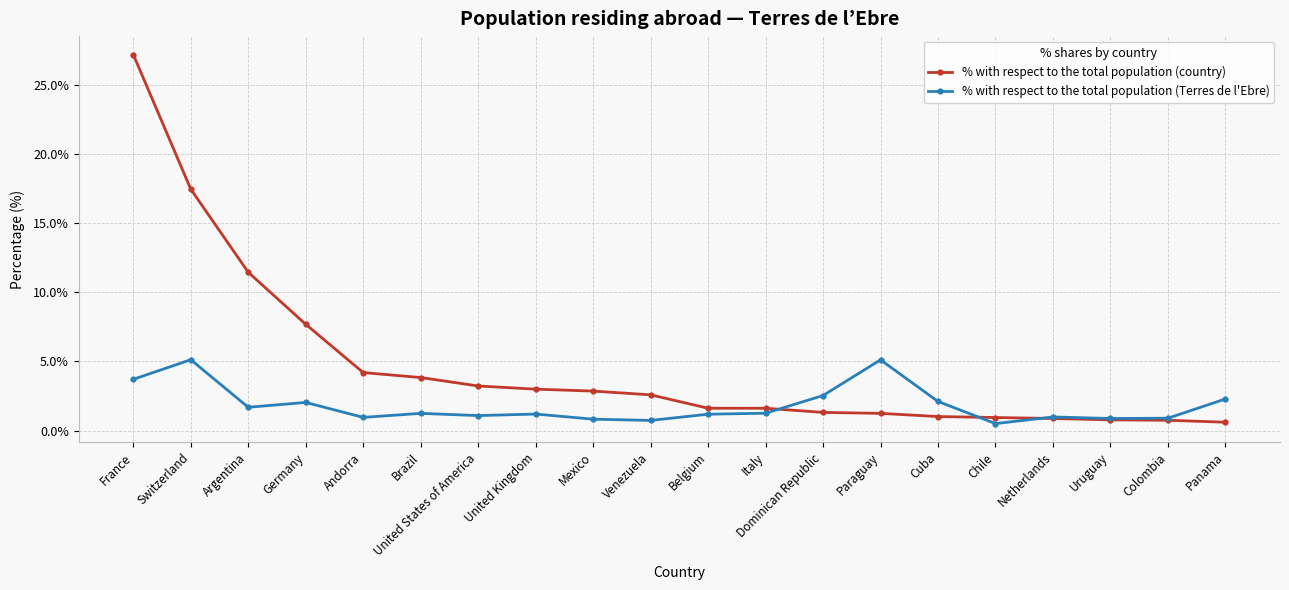

Rank the series by their maximum value, from lowest to highest.

% with respect to the total population (Terres de l'Ebre), % with respect to the total population (country)